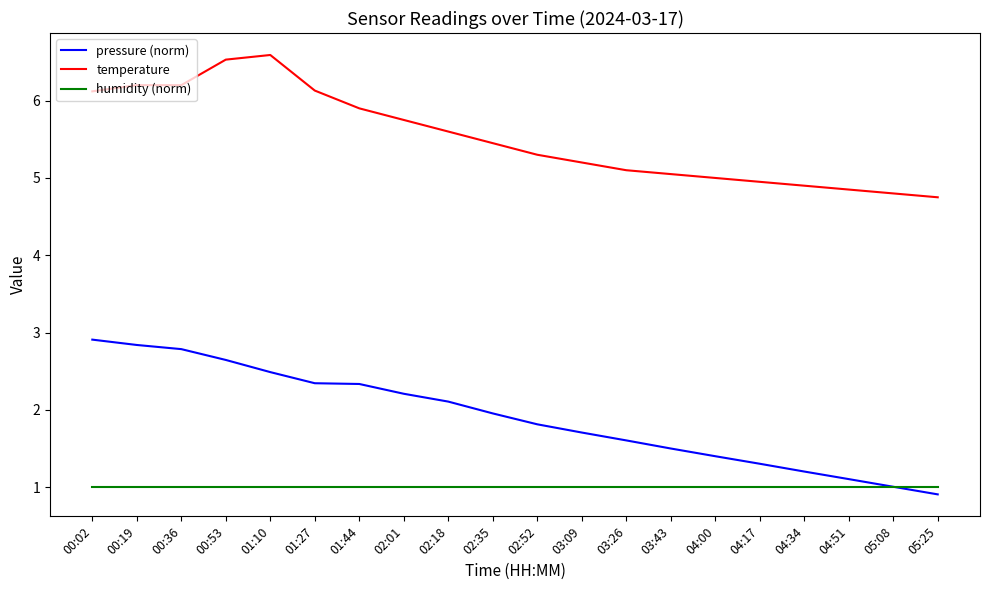

What is the approximate value of humidity (norm) at 02:35?

1.0